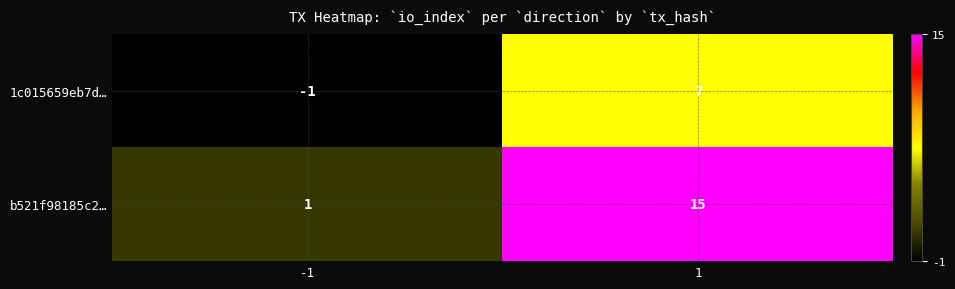

At 1, list the series in order from largest to smallest.

b521f98185c2…, 1c015659eb7d…